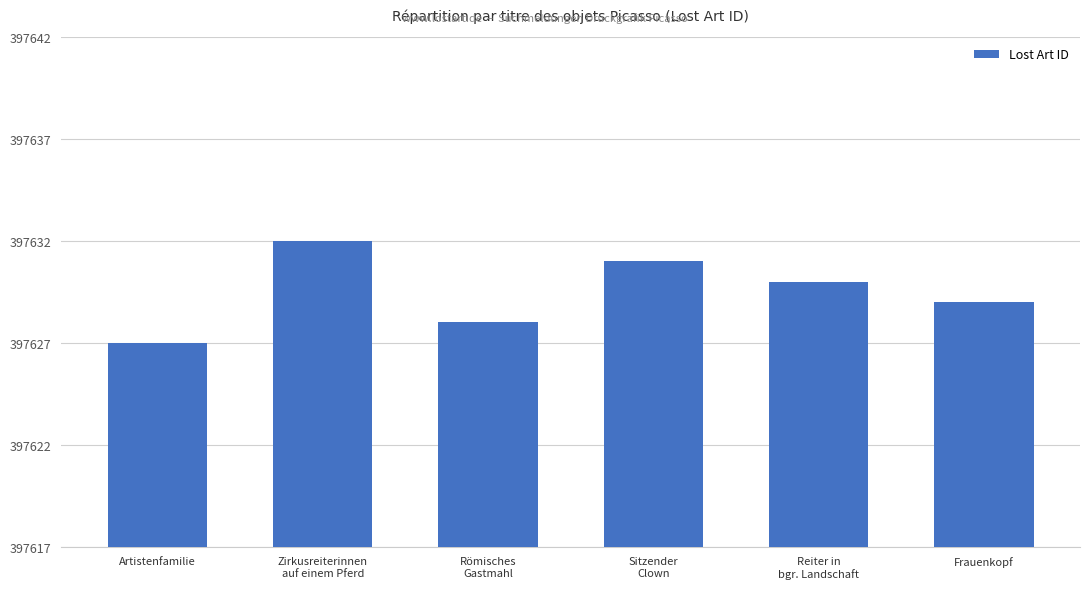

What is the label of the 5th bar from the left?

Reiter in
bgr. Landschaft